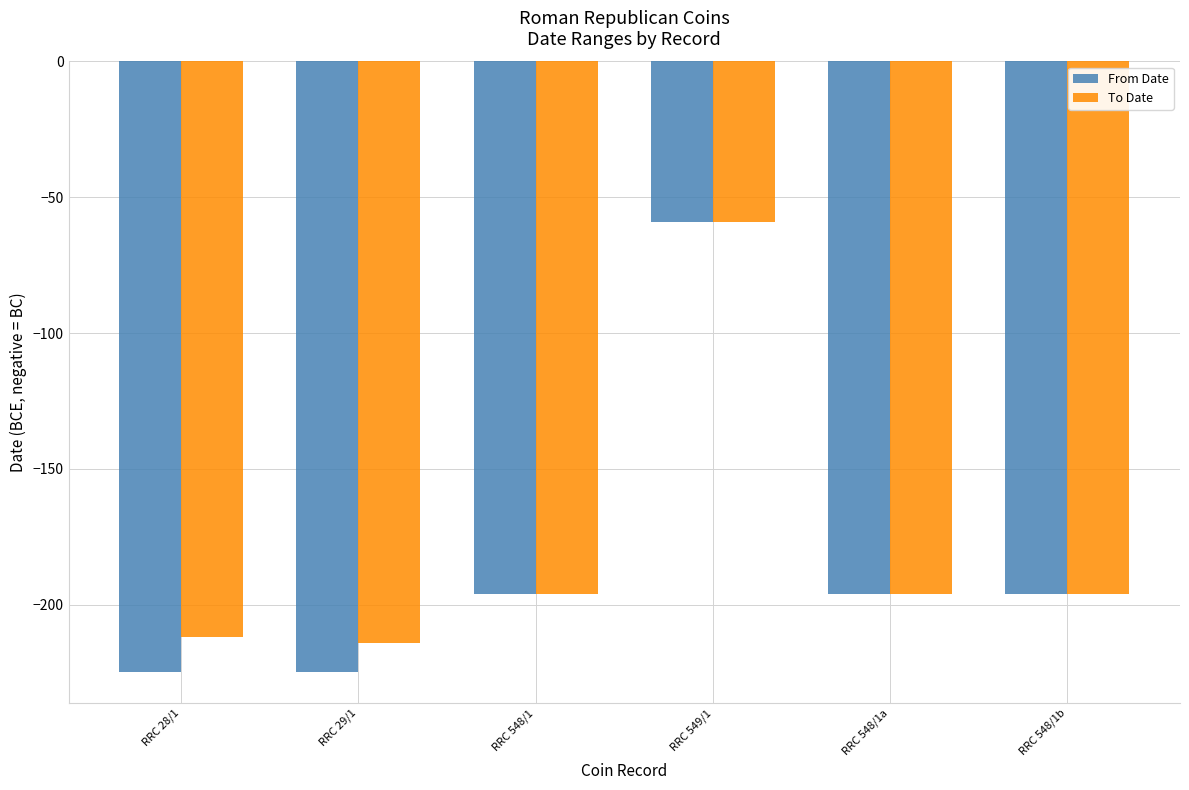

What is the label of the 4th bar from the left?

RRC 549/1